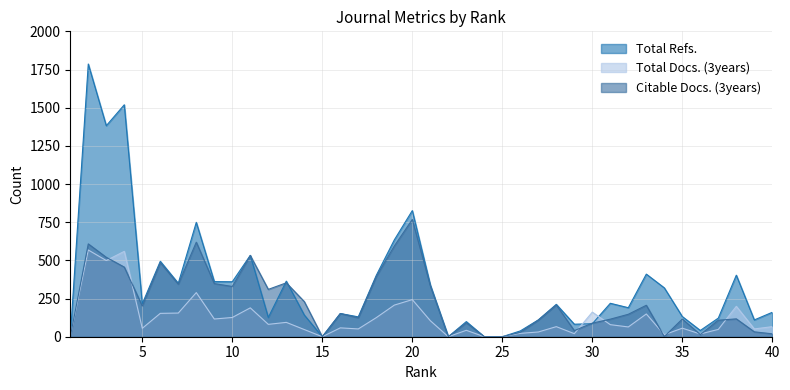

Where does the Citable Docs. (3years) series first go above 152?

2